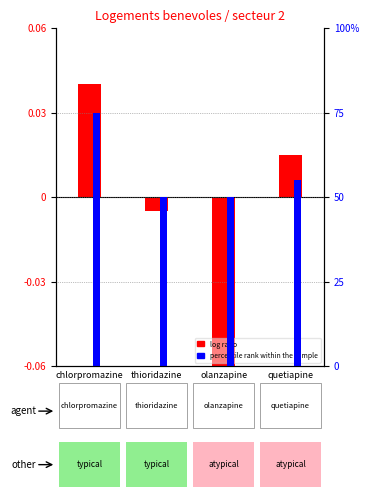

Reading right to left, what are all the values shown in this chart?

log ratio: quetiapine=0.0	olanzapine=-0.1	thioridazine=-0.0	chlorpromazine=0.0
percentile rank within the sample: quetiapine=55.0	olanzapine=50.0	thioridazine=50.0	chlorpromazine=75.0